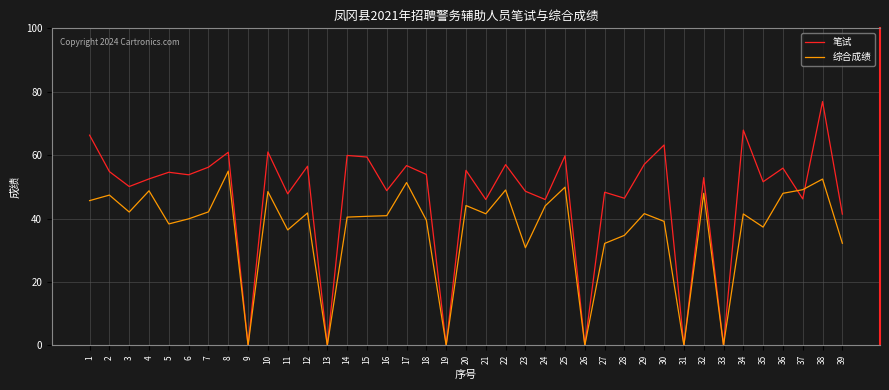

List the series in order of their overall mean, lowest first.

综合成绩, 笔试